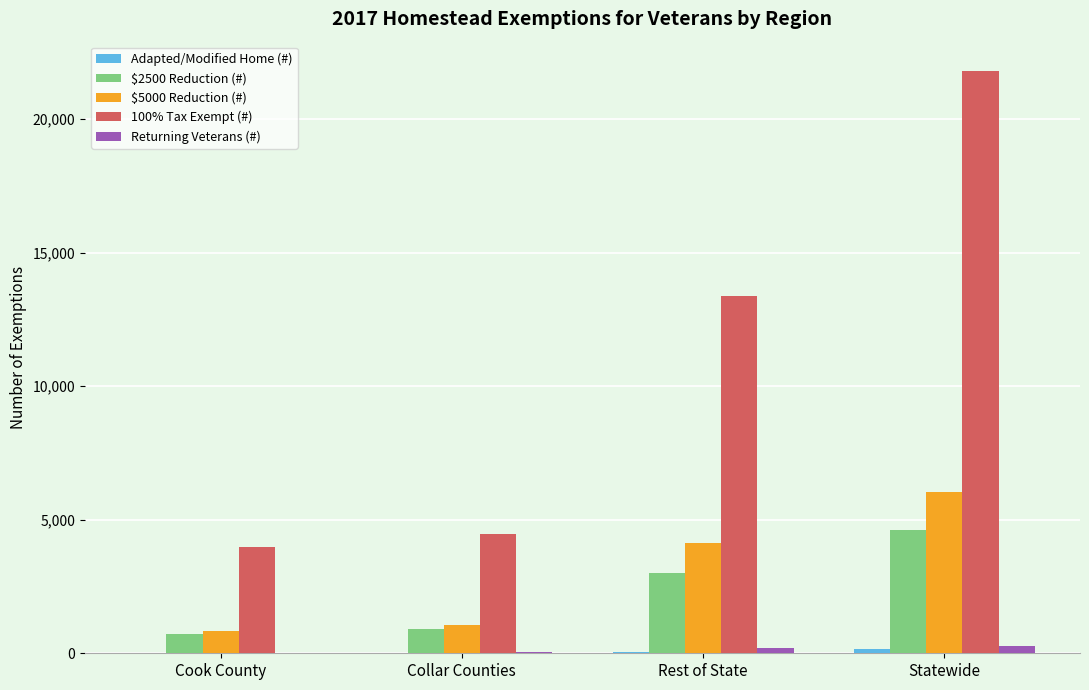

True or false: $5000 Reduction (#) has a value of 6024 at Statewide.

True